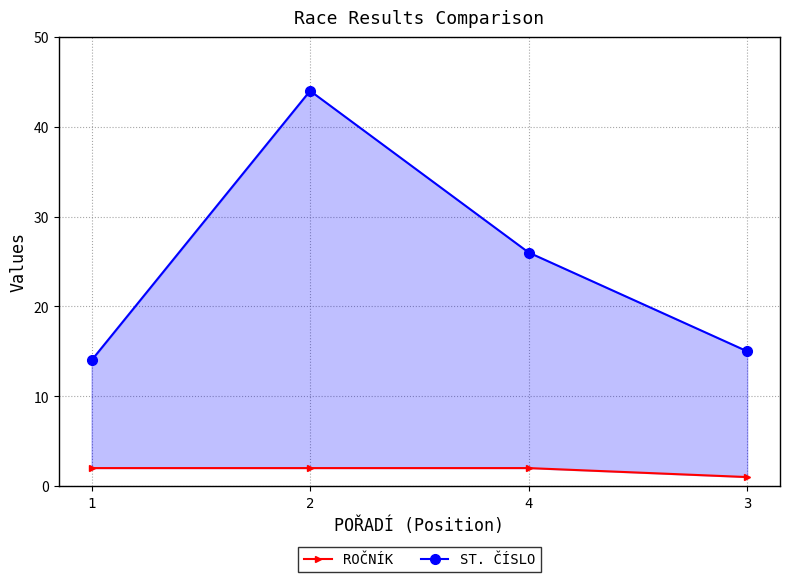

At 2, list the series in order from largest to smallest.

ST. ČÍSLO, ROČNÍK